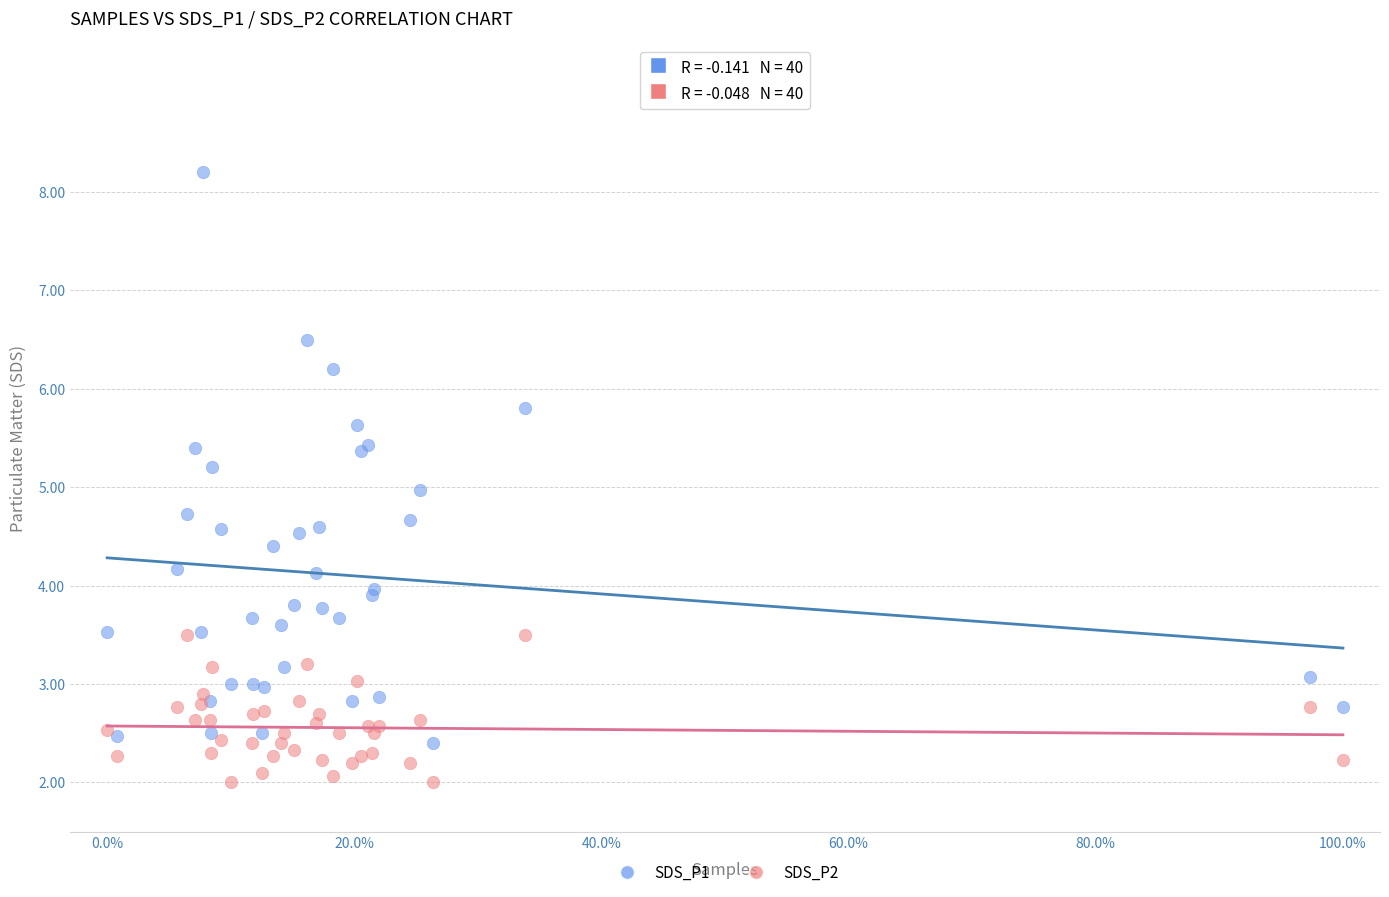

Which series has the widest spread of Y values?

SDS_P1